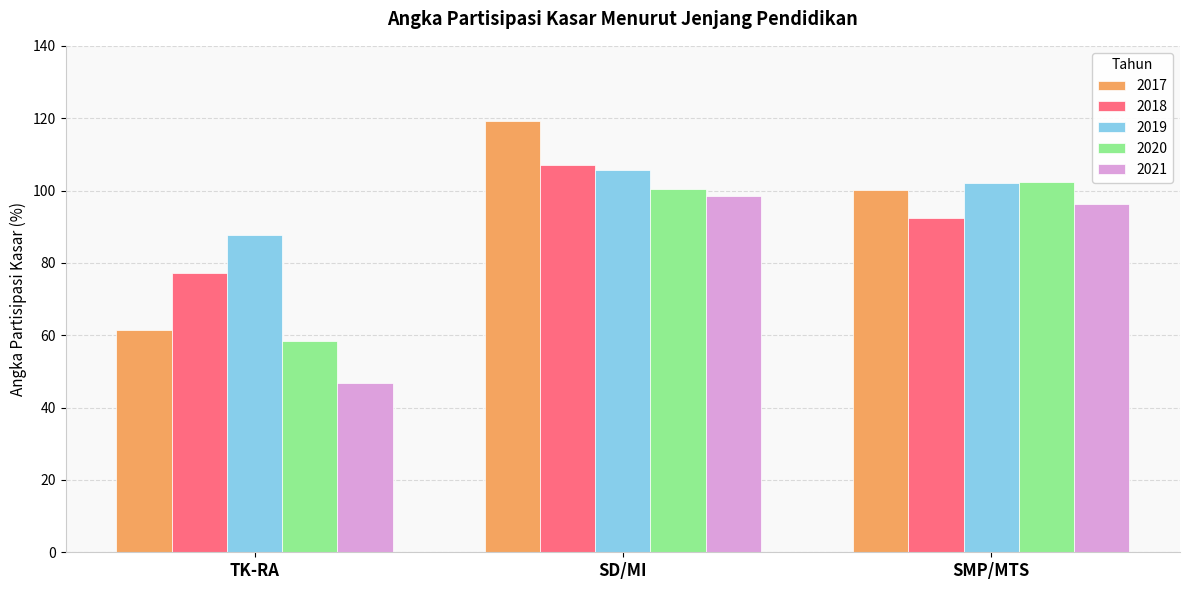

What position from the right is SD/MI?

2